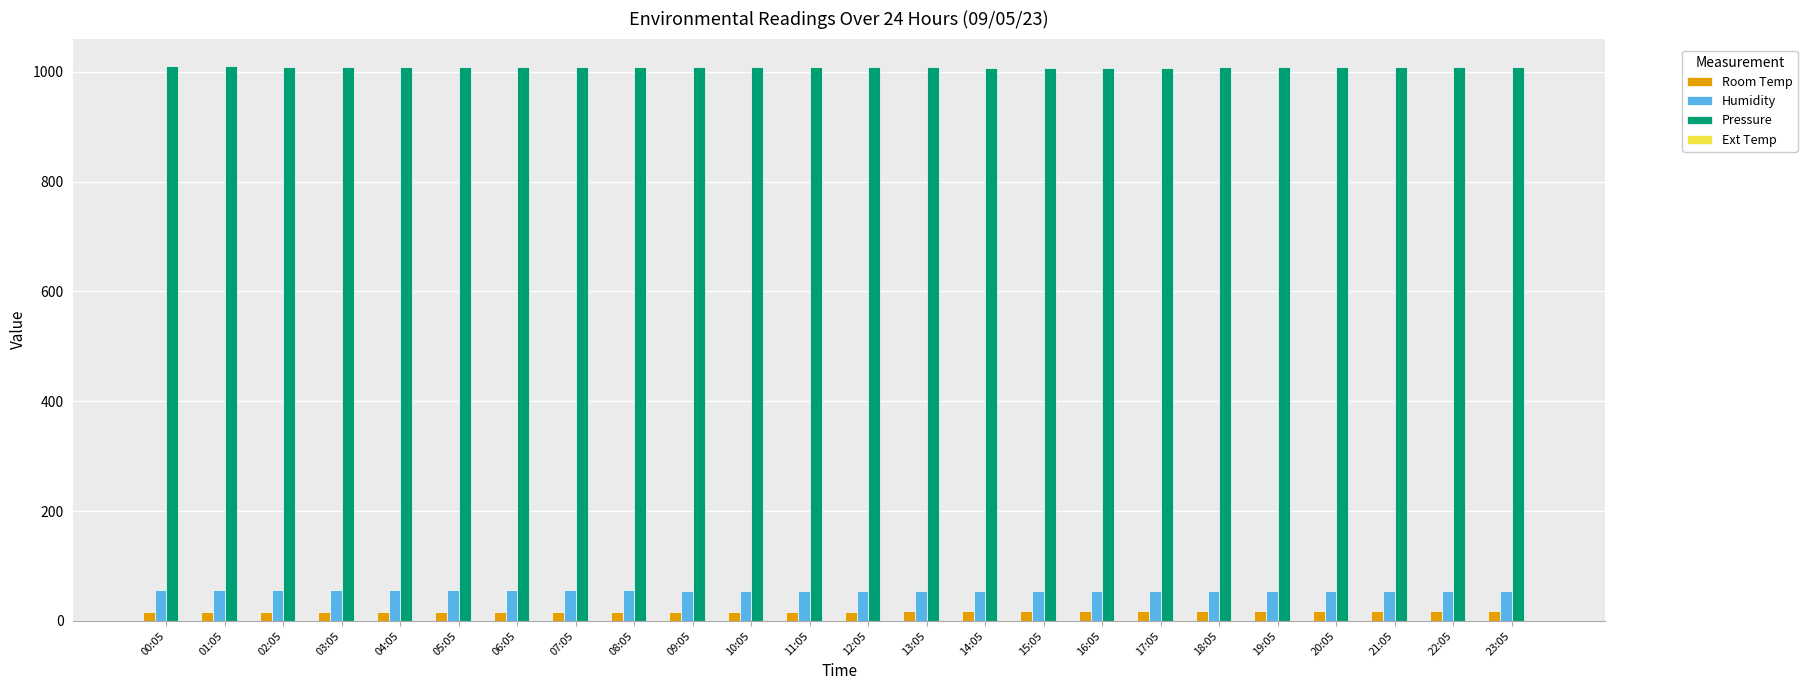

Which series has the largest total across all categories?

Pressure